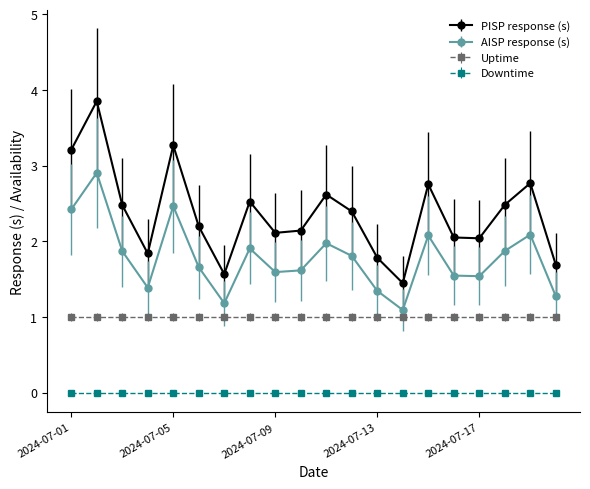

Which series has the widest spread of values?

PISP response (s)